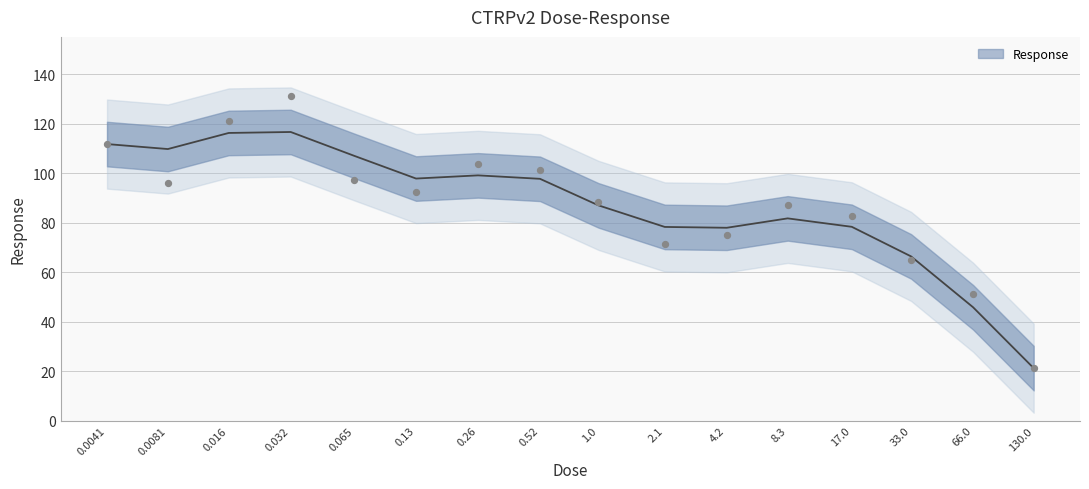

Approximately how many times larger is the value at 0.26 compared to 0.52?

1.0